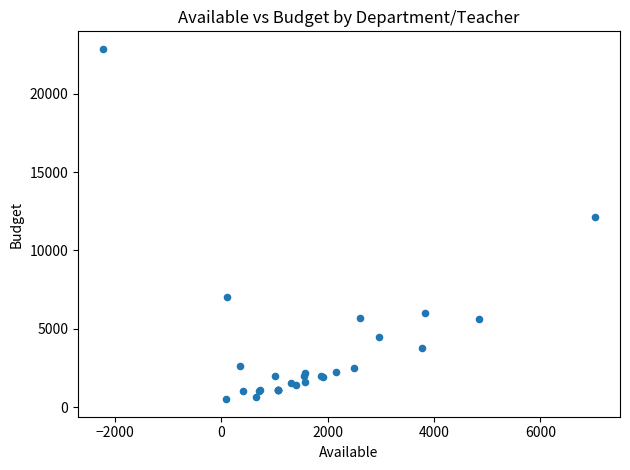

What Y value in the scatter plot is closest to 11688?

12160